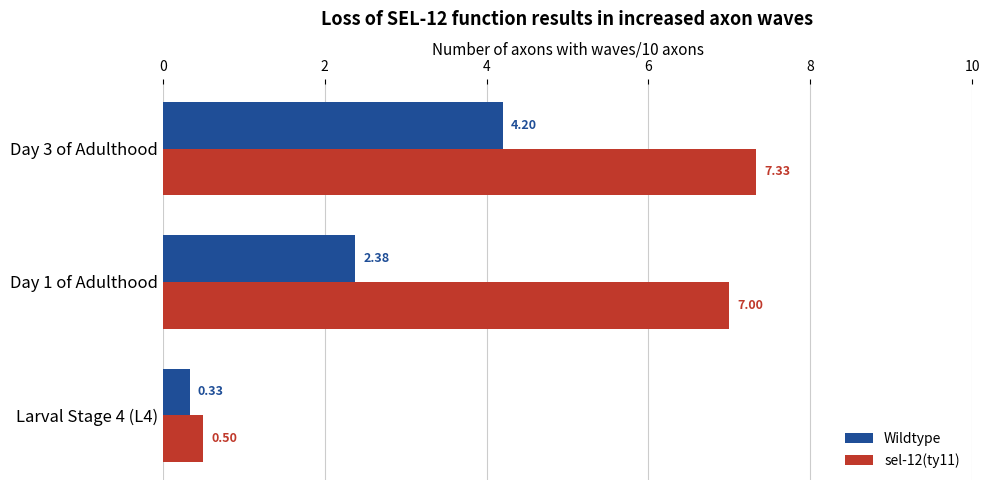

Rank the series at Day 1 of Adulthood from lowest to highest value.

Wildtype, sel-12(ty11)